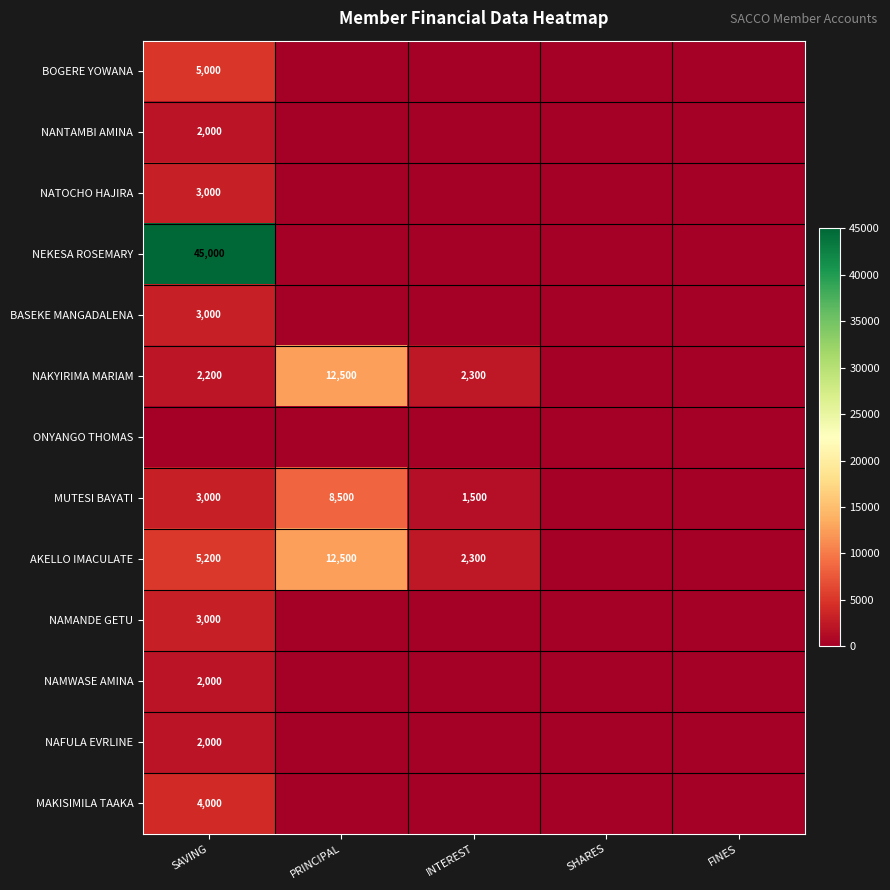

What is the sum of the NAKYIRIMA MARIAM values at SAVING and INTEREST?

4500